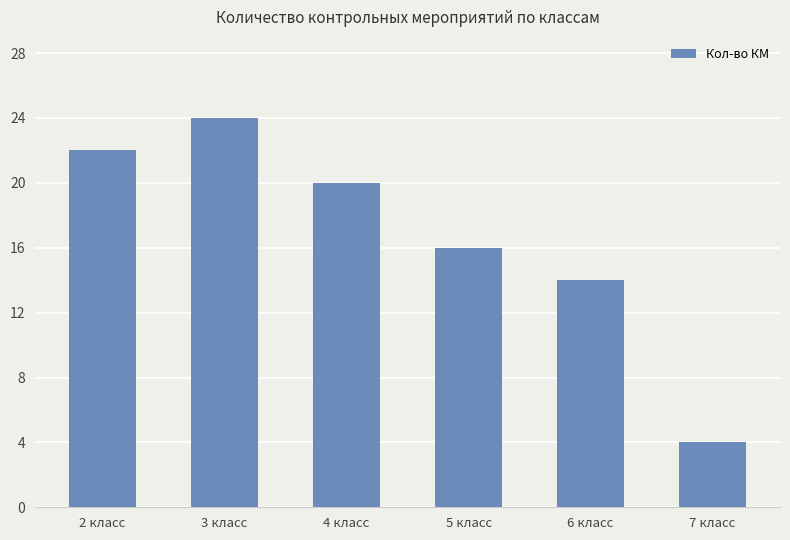

What is the ratio of the value at 4 класс to the value at 3 класс?

0.8